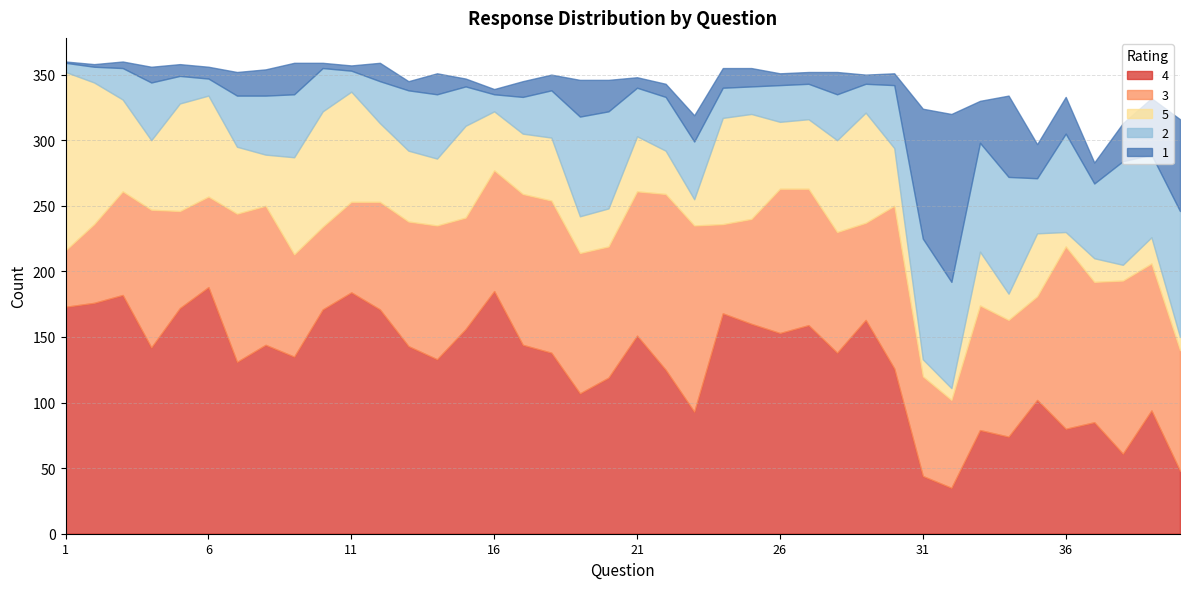

Rank the series by their maximum value, from lowest to highest.

2, 1, 5, 3, 4